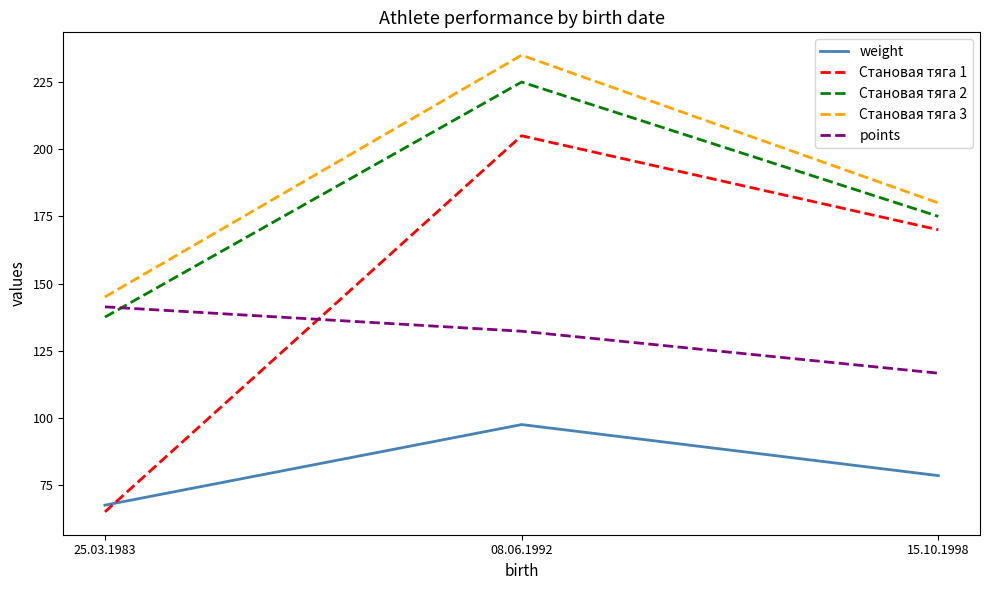

Which series has the largest range (max minus min)?

Становая тяга 1